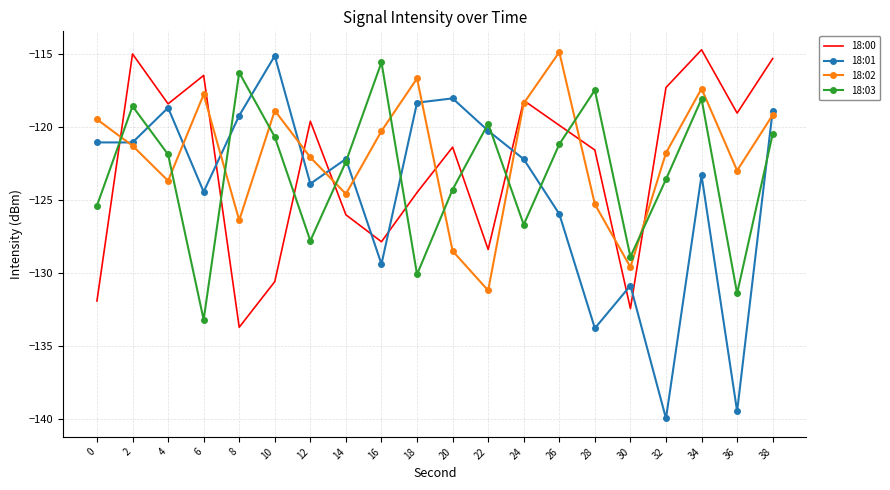

At how many categories does at least one series exceed -128?

19